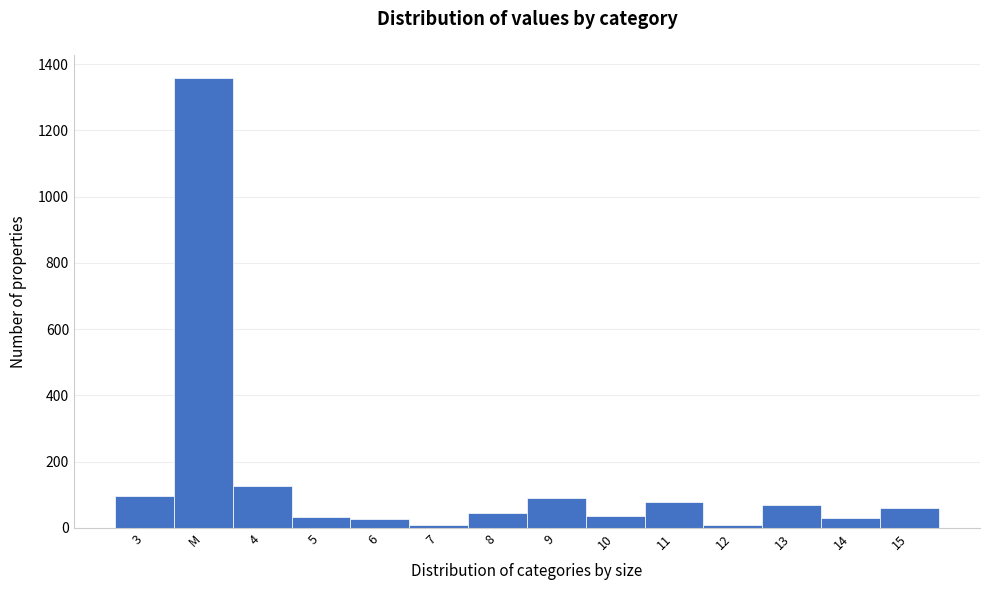

What is the difference between the maximum and minimum values?

1351